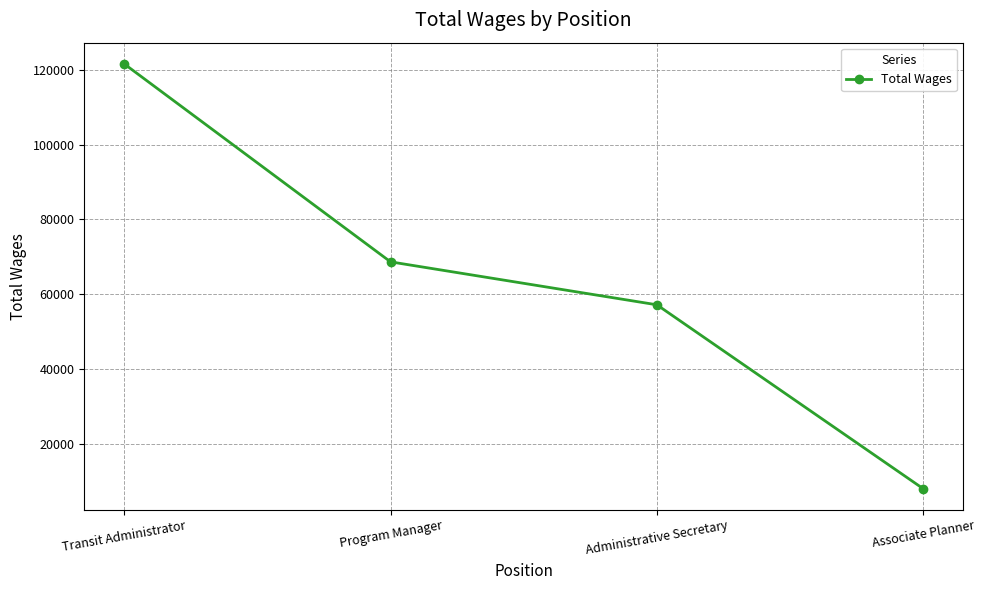

What is the label of the 2nd point from the left?

Program Manager